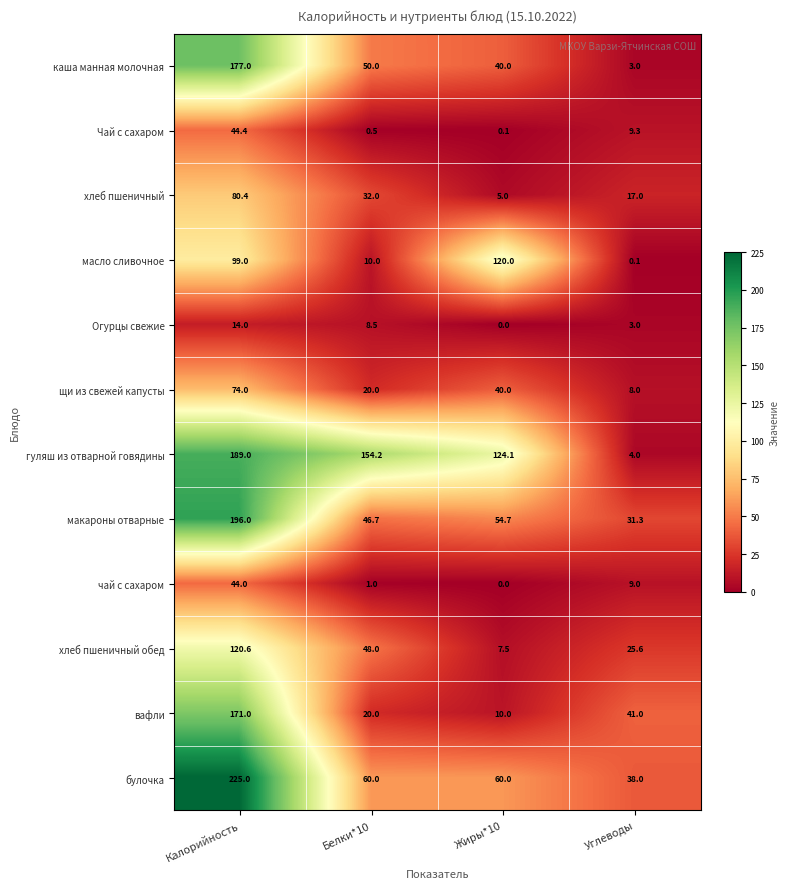

Is the value of каша манная молочная at Белки*10 greater than the value of гуляш из отварной говядины at Углеводы?

Yes